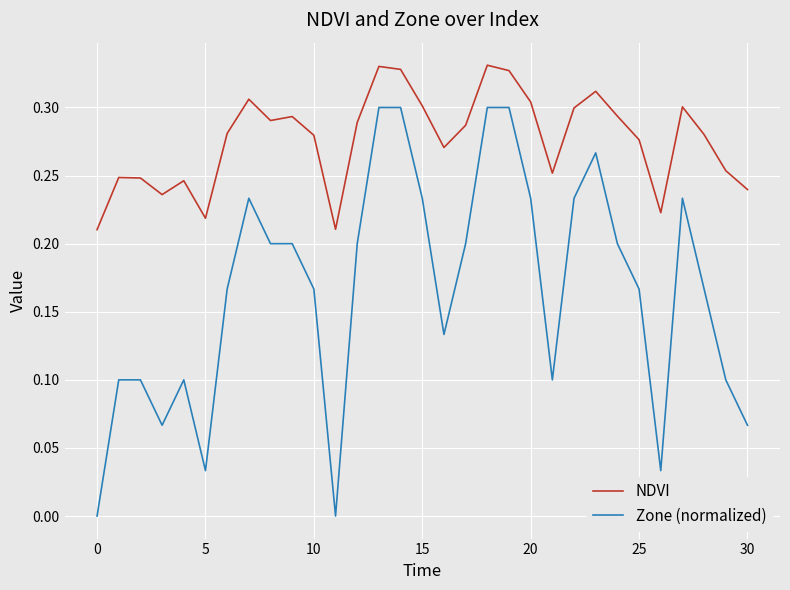

Which series has the largest total across all categories?

NDVI